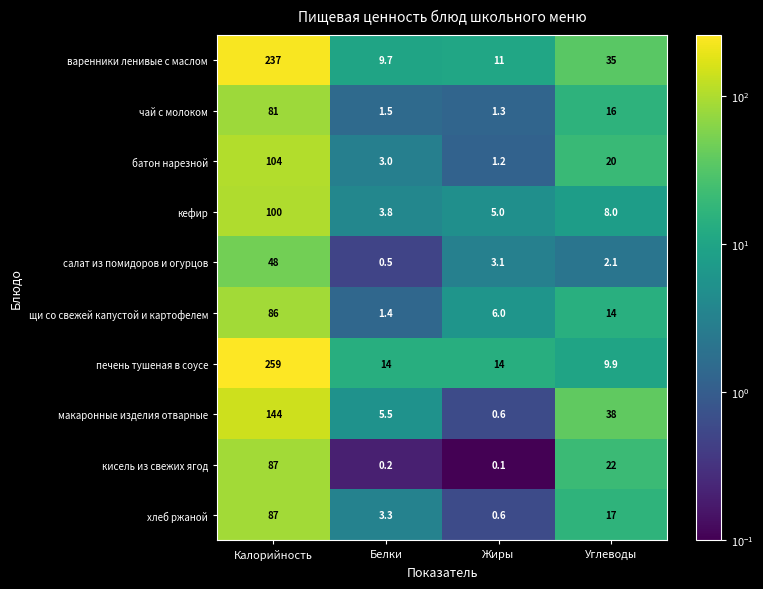

Is it true that щи со свежей капустой и картофелем equals 18.8 at Углеводы?

False